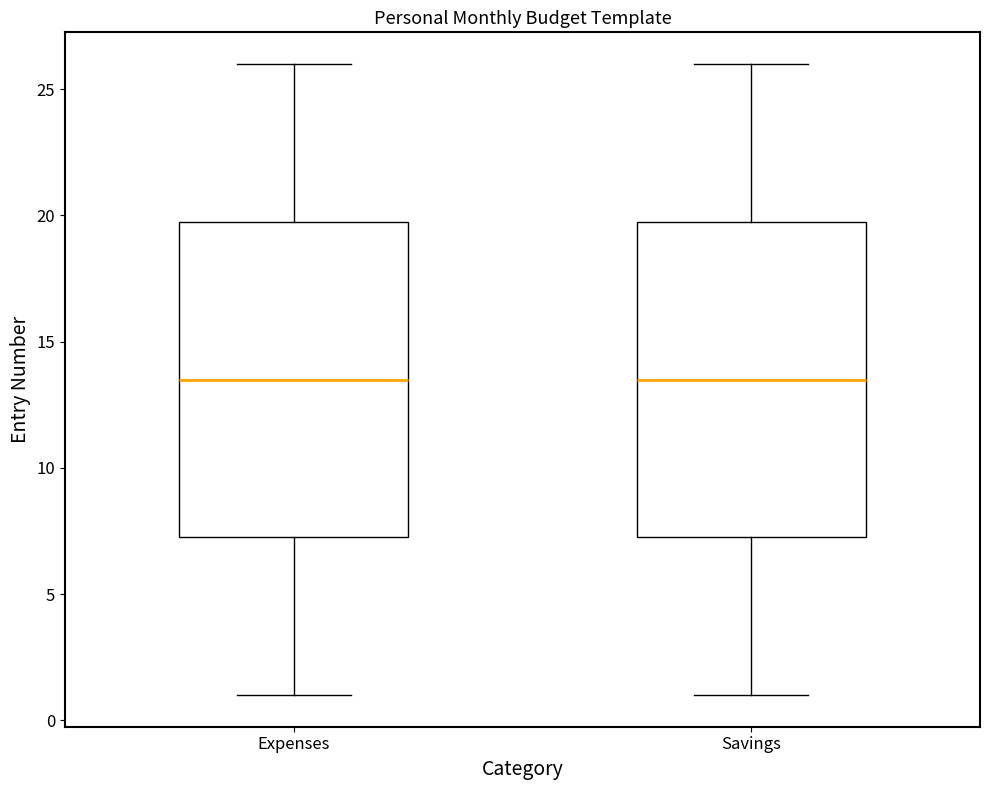

Reading left to right, transcribe this box plot: for each box, give where its median line is, the range the box spans, and where its two whiskers end, as read against the y-axis. The values are not printed on the chart, so give them approximately, as read against the axis.

Expenses: median 13.5, box 7.5 to 20.0, whiskers 1.0 to 26.0
Savings: median 13.5, box 7.5 to 20.0, whiskers 1.0 to 26.0